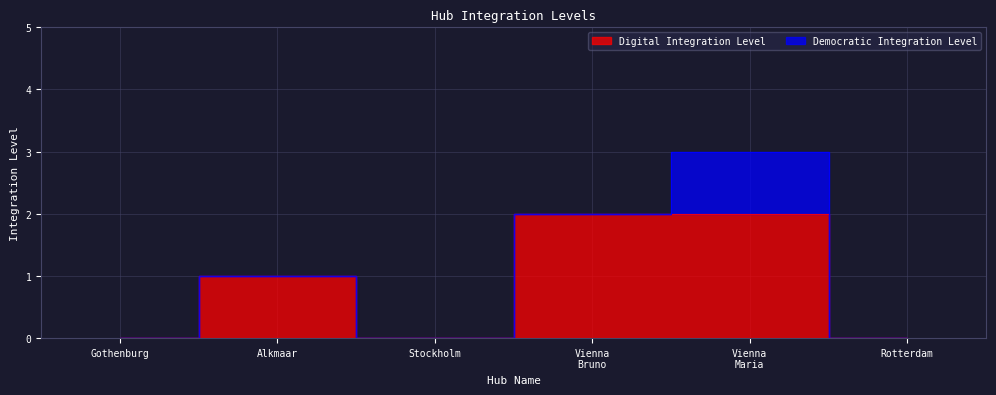

Does the chart display data point markers on the line(s)?

No